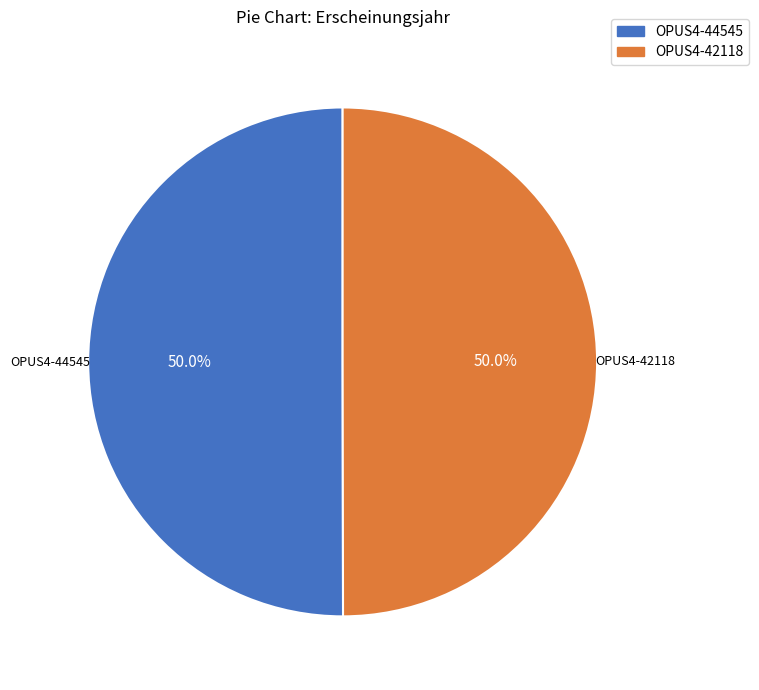

What percentage is NOT represented by OPUS4-42118?

50.0%